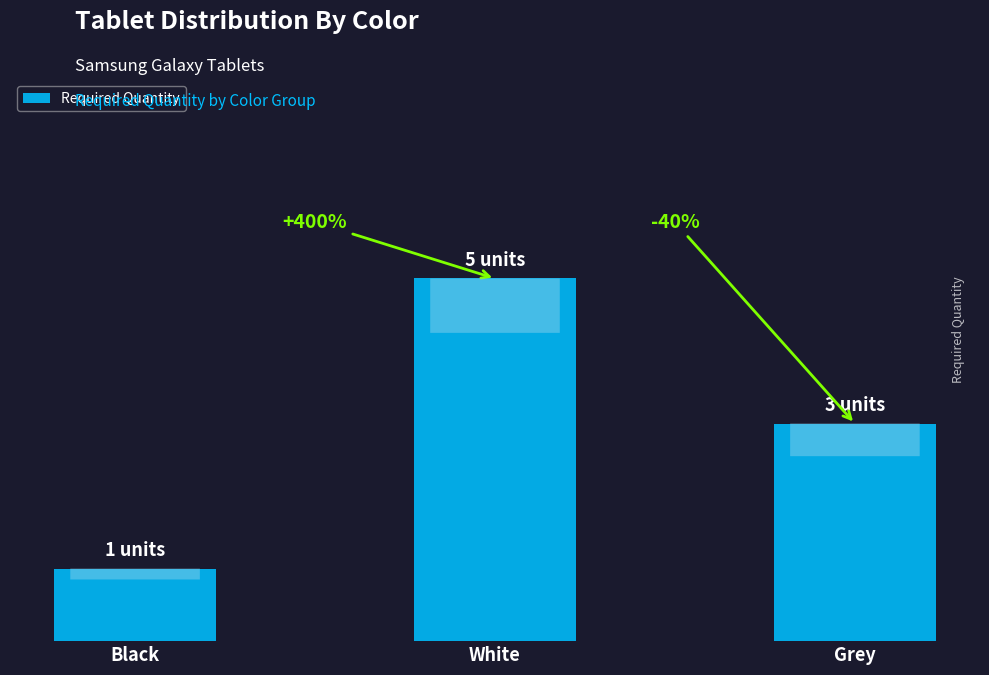

Is it true that the value at White is 2?

False